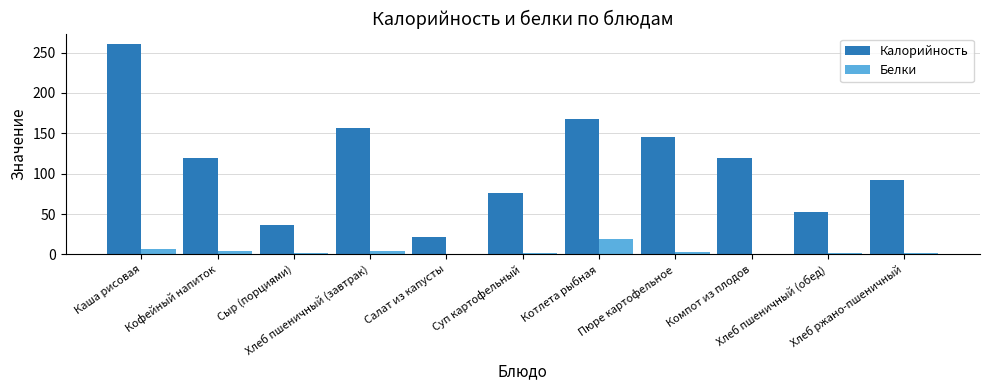

At which label does Калорийность first exceed 119?

Каша рисовая